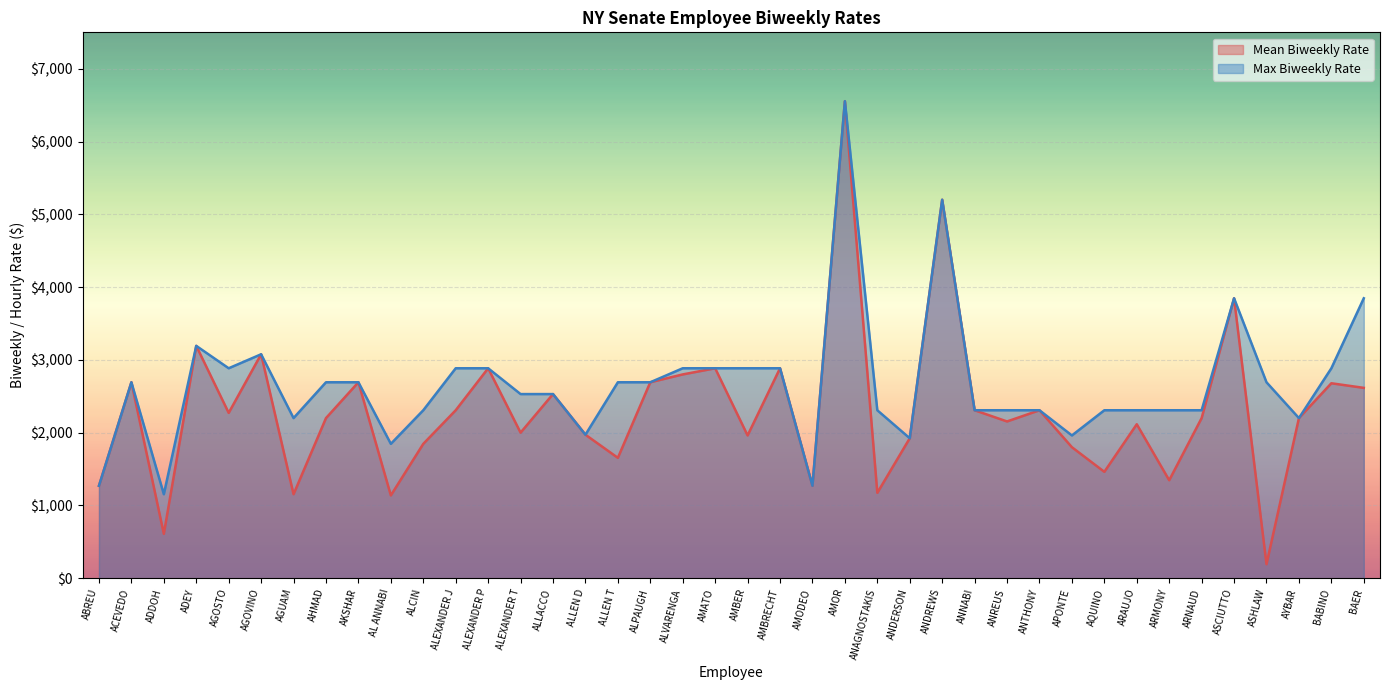

Which series has the largest total across all categories?

Max Biweekly Rate